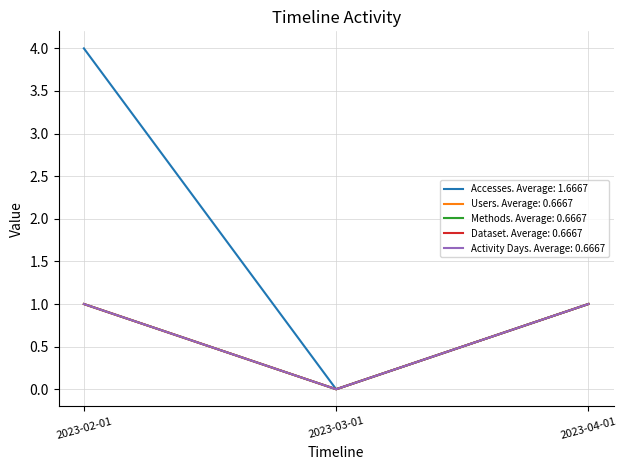

Does the chart display data point markers on the line(s)?

No